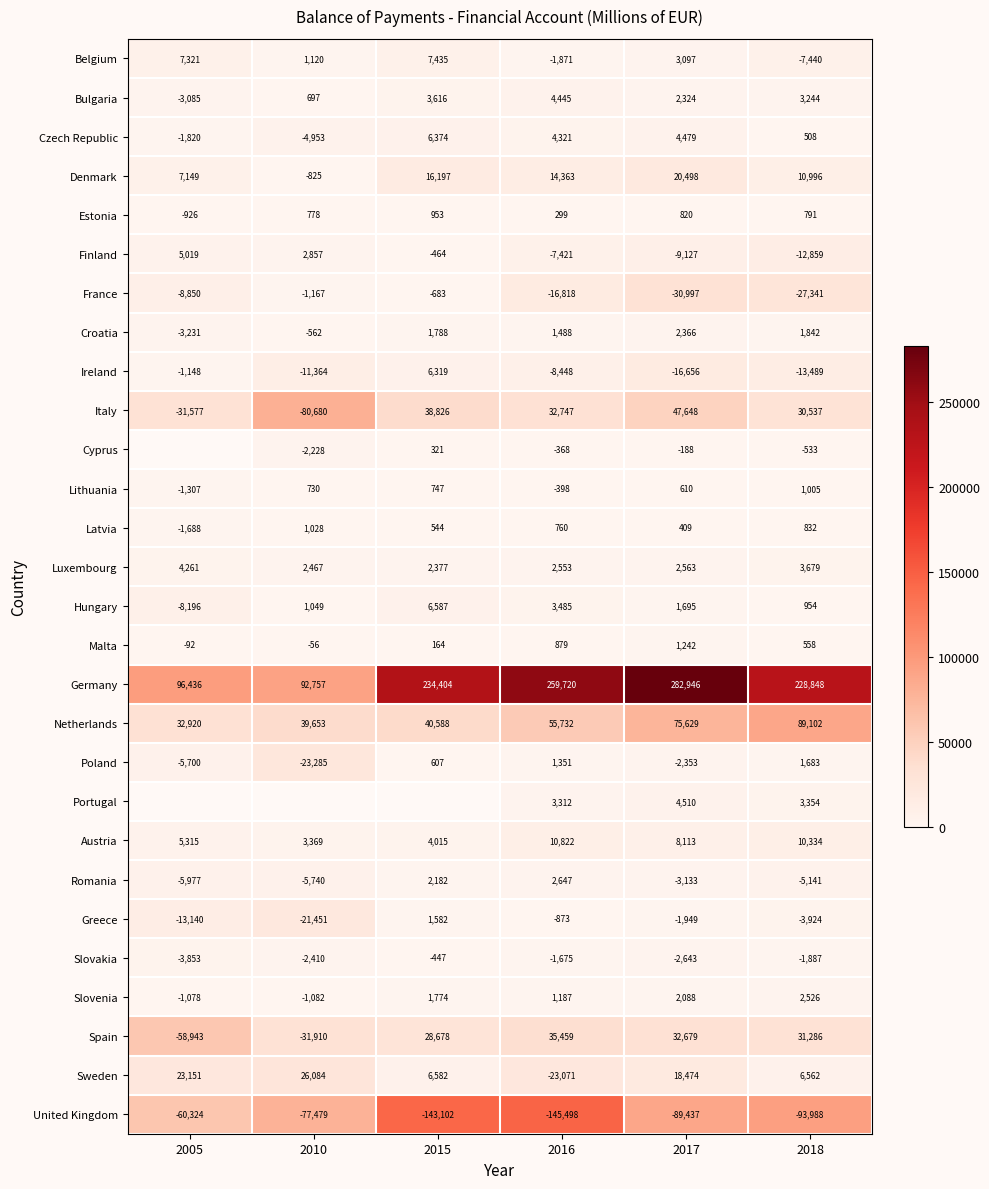

What is the average value of the Netherlands series?

55604